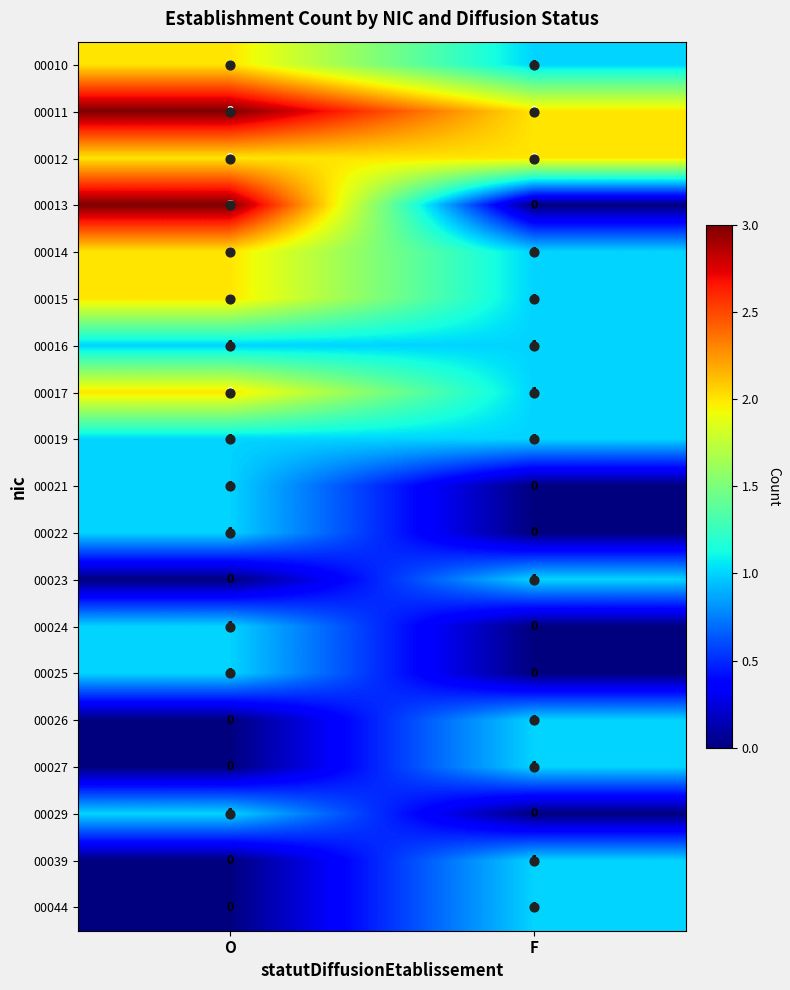

At which category does the chart reach its peak across all series?

O